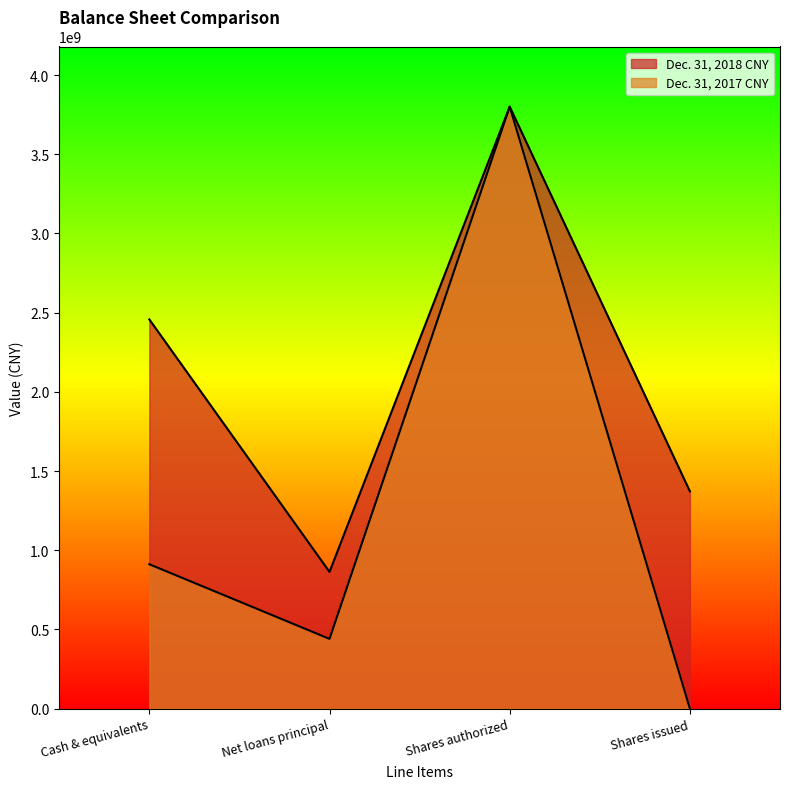

At which category does Dec. 31, 2017 CNY reach its first local peak?

Shares authorized